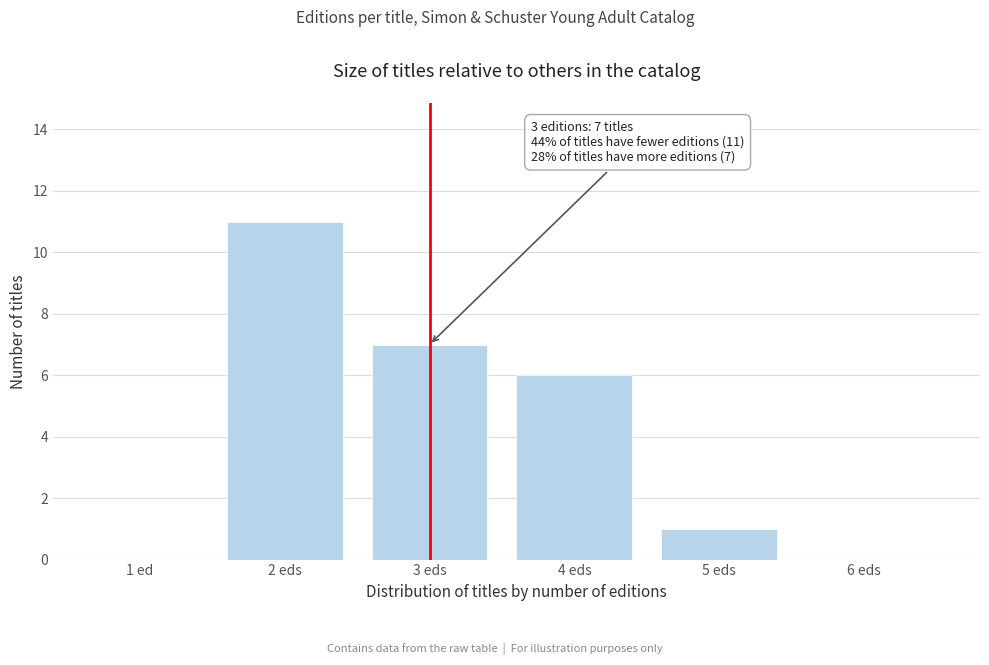

Reading right to left, transcribe all the data shown in this chart.

6 eds=0	5 eds=1	4 eds=6	3 eds=7	2 eds=11	1 ed=0